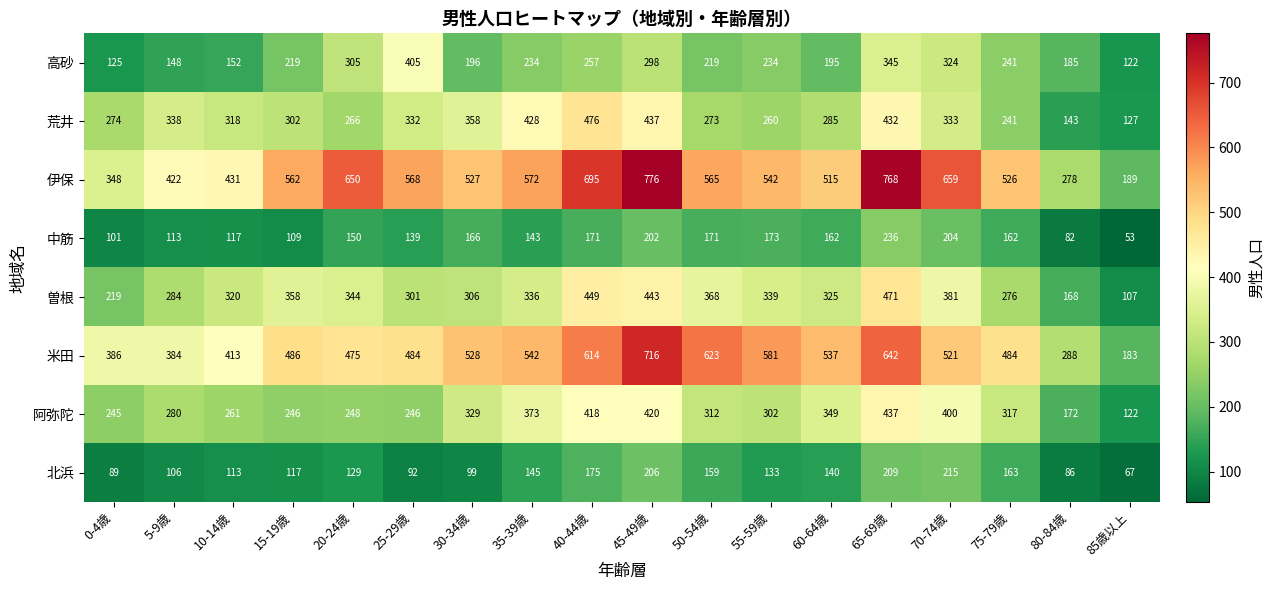

The 北浜 series shows 304 at 45-49歳. True or false?

False